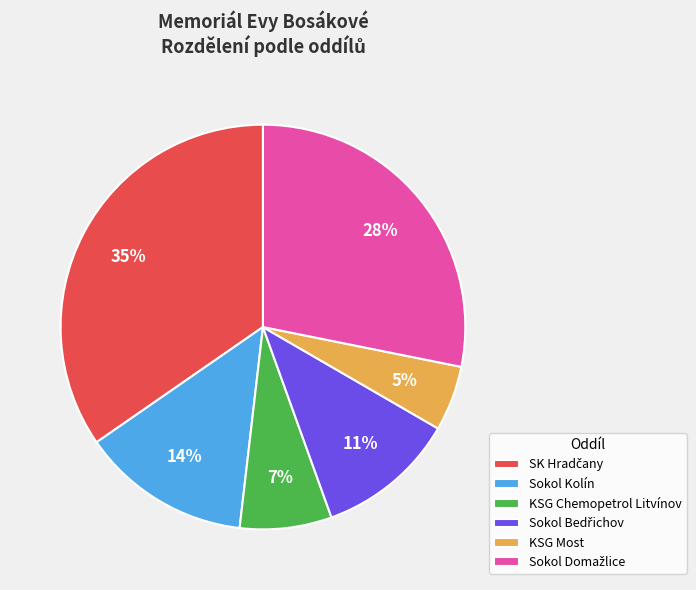

To the nearest percent, what percentage of the pie is Sokol Kolín?

14%